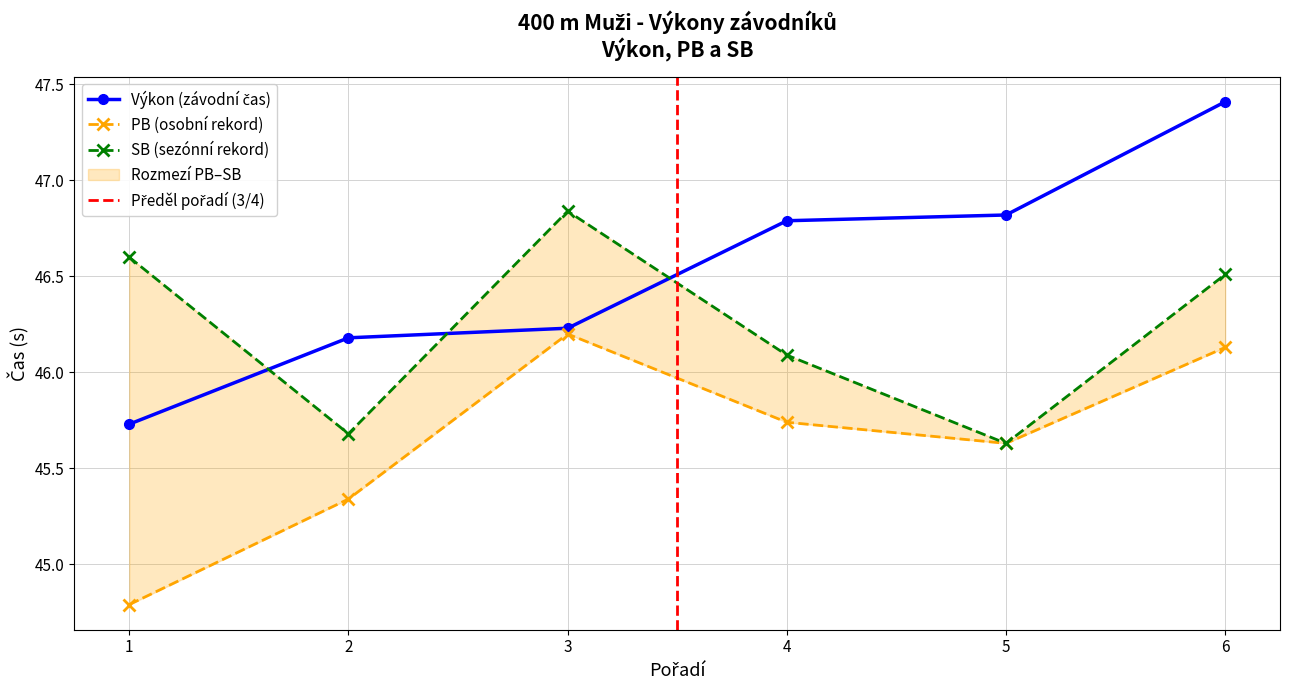

True or false: SB and PB cross at least once.

False